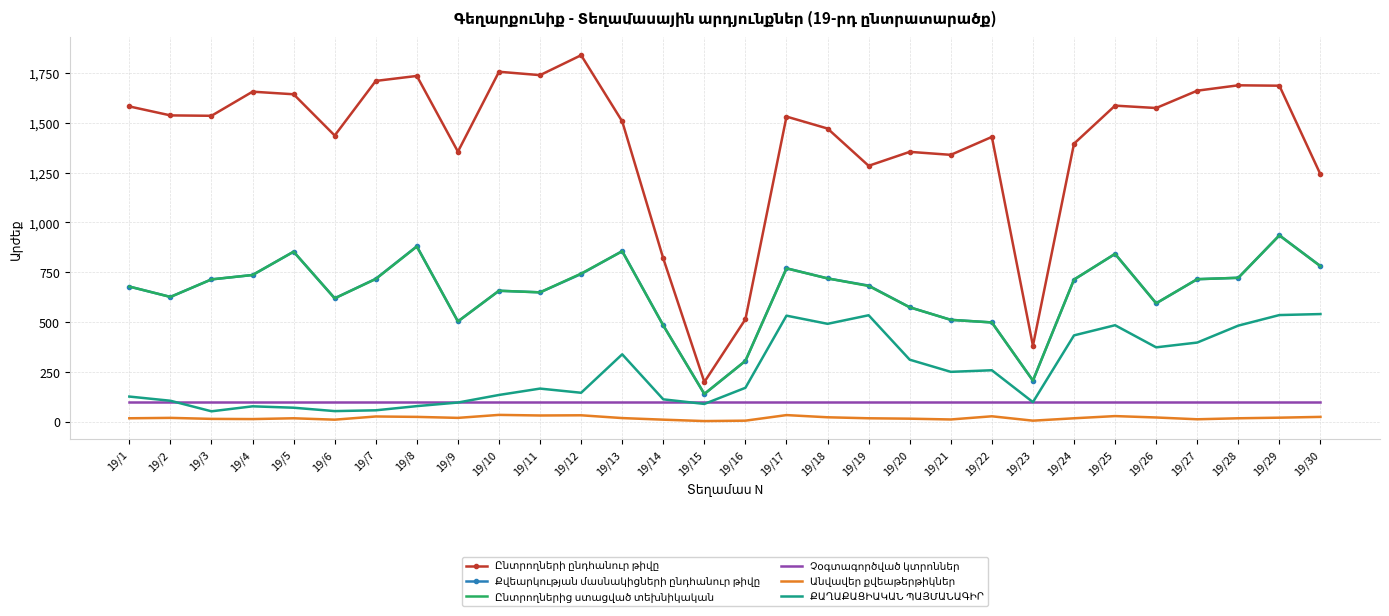

Which category has the highest value across all series?

19/12